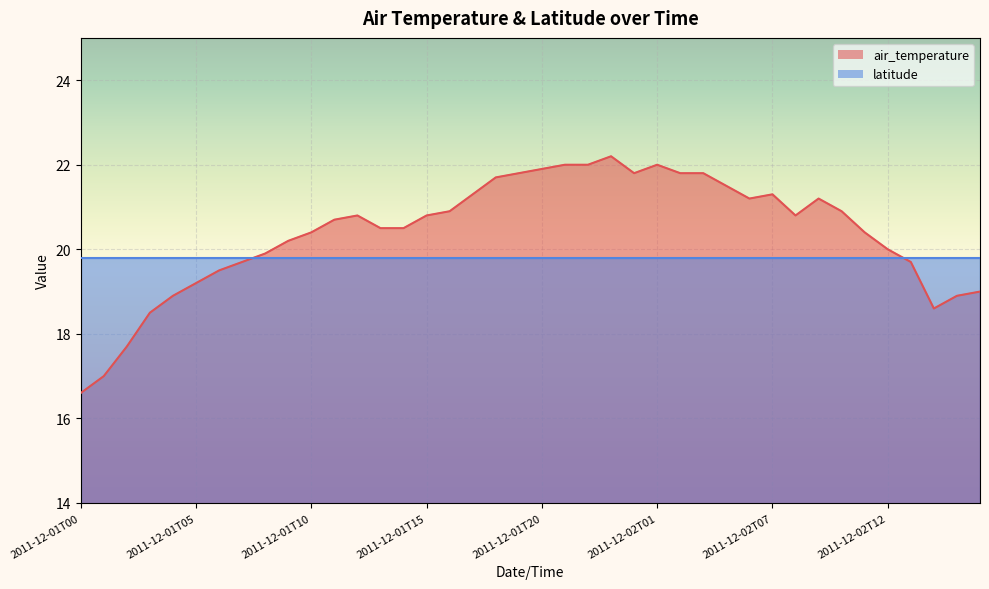

What is the label of the 11th point from the left?

2011-12-01T10